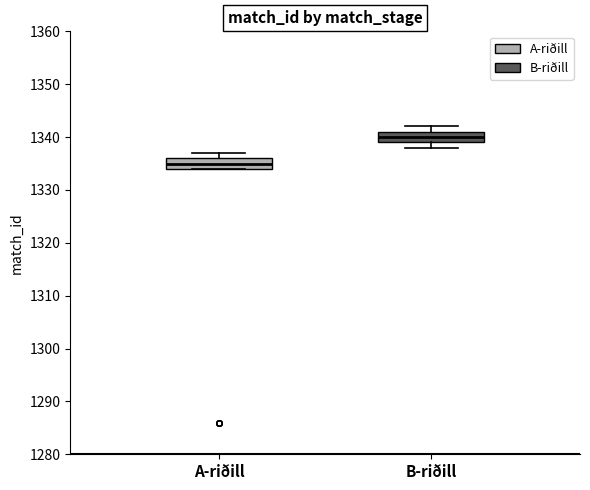

Reading left to right, transcribe this box plot: for each box, give where its median line is, the range the box spans, and where its two whiskers end, as read against the y-axis. The values are not printed on the chart, so give them approximately, as read against the axis.

A-riðill: median 1335, box 1334 to 1336, whiskers 1334 to 1337
B-riðill: median 1340, box 1339 to 1341, whiskers 1338 to 1342